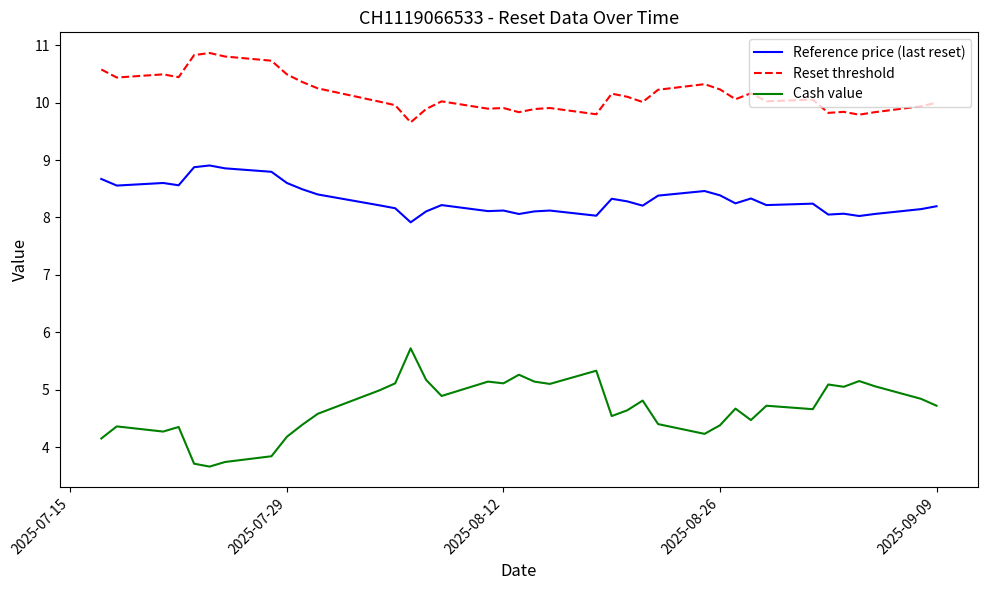

What are all the series names shown in the legend?

Reference price (last reset), Reset threshold, Cash value